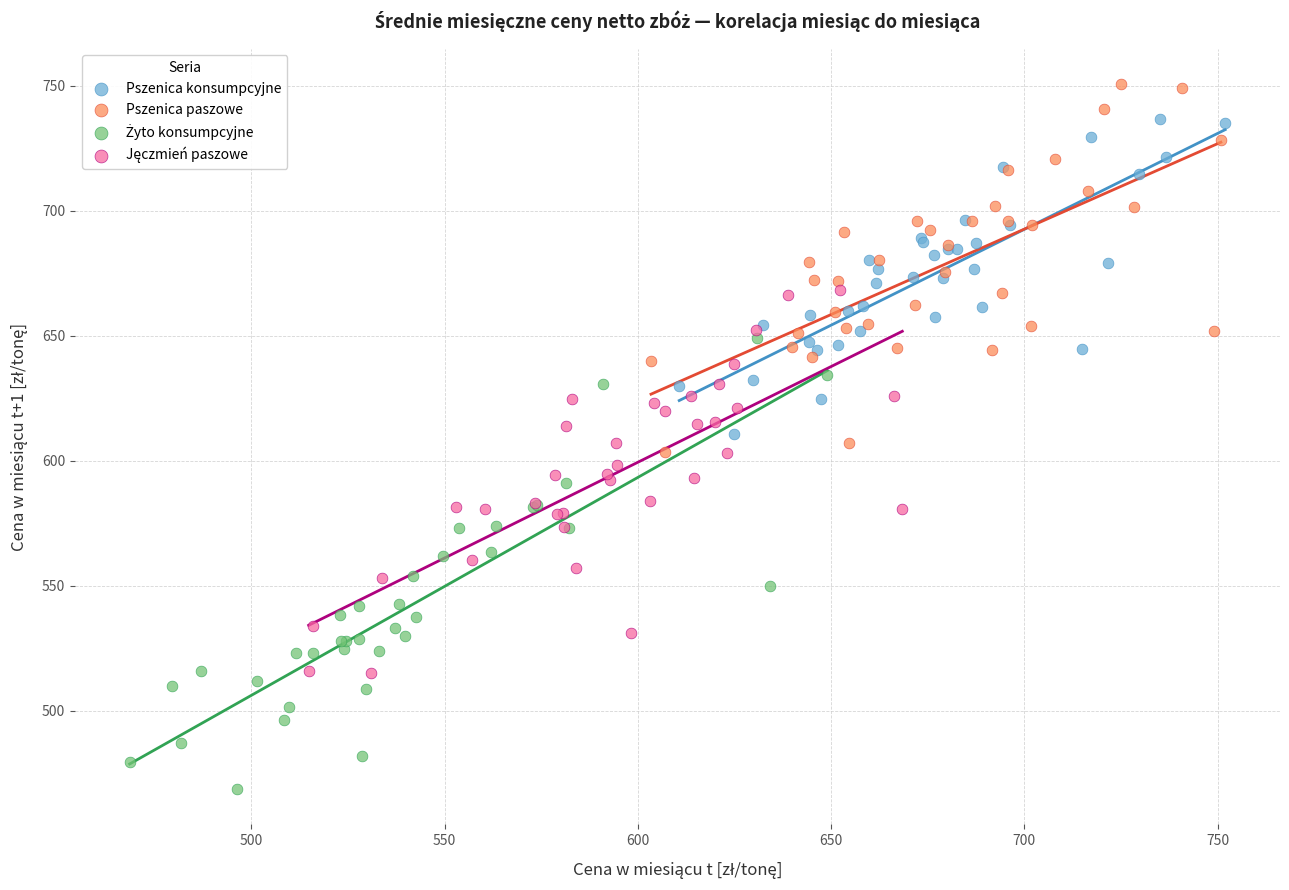

Which series contains the highest Y value?

Pszenica paszowe